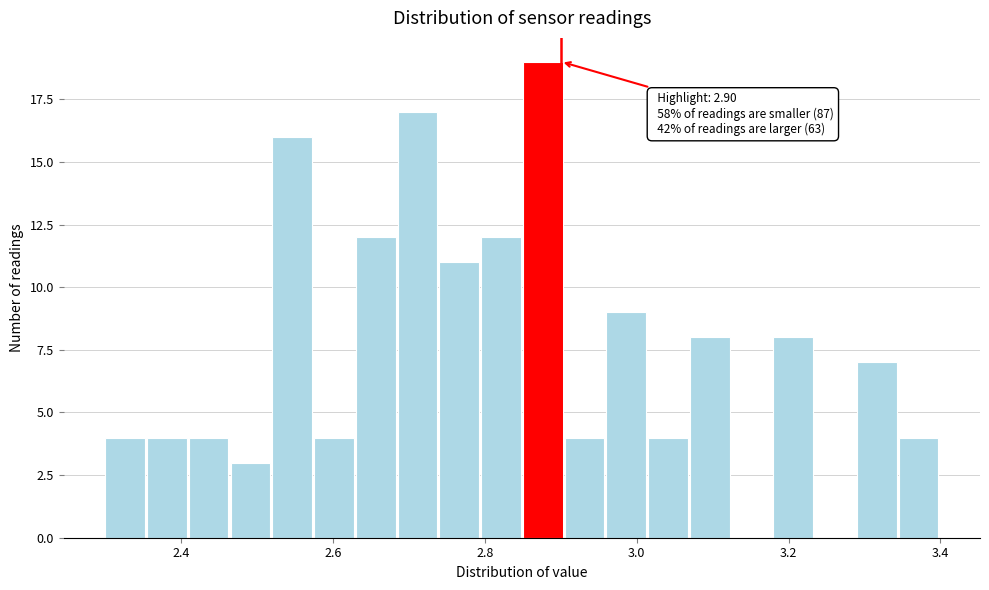

Around what value on the x-axis is the tallest bar? Give the approximate position of its centre, as read against the axis.

2.88